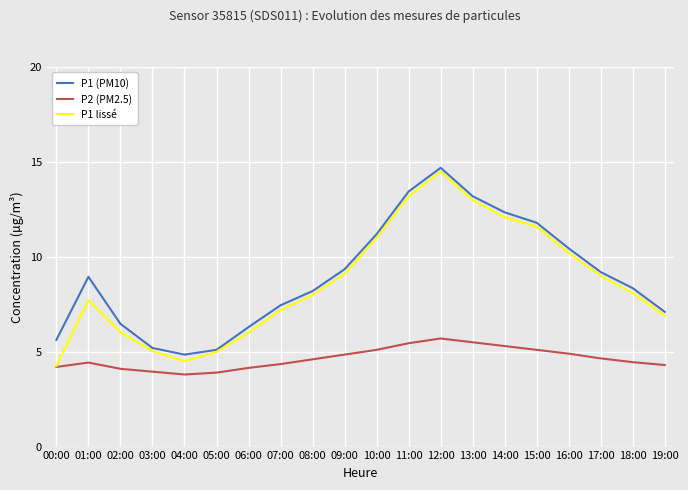

Is this an area chart (filled region under the line)?

No